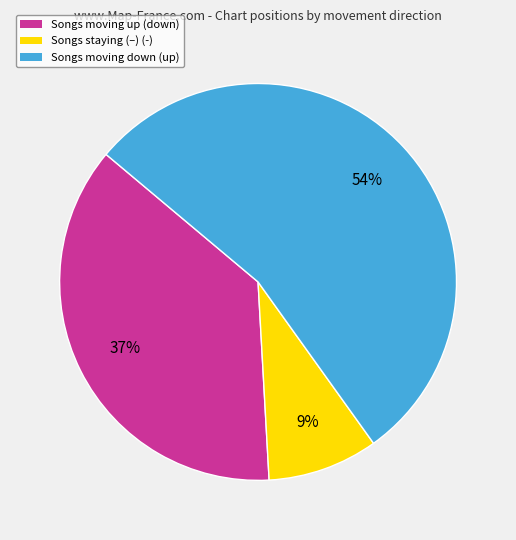

True or false: Songs moving down (up) accounts for 54% of the total.

True